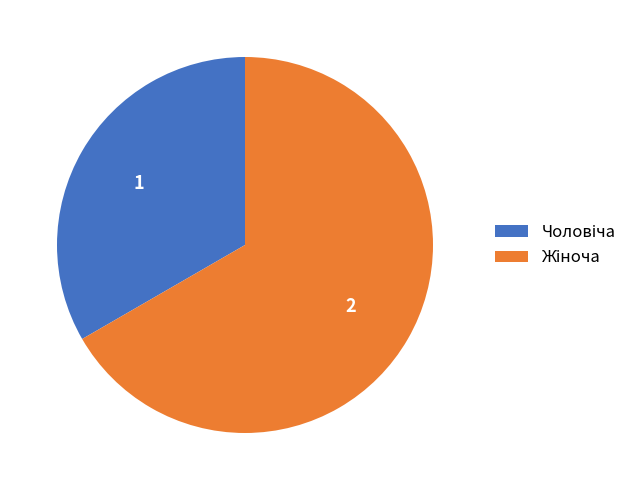

Is there any slice that represents more than half of the pie?

Yes